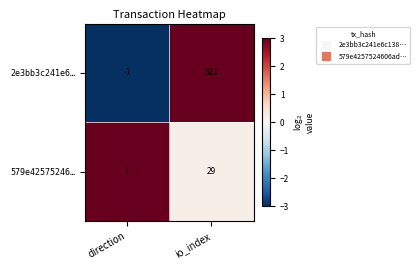

At direction, list the series in order from smallest to largest.

2e3bb3c241e6…, 579e42575246…